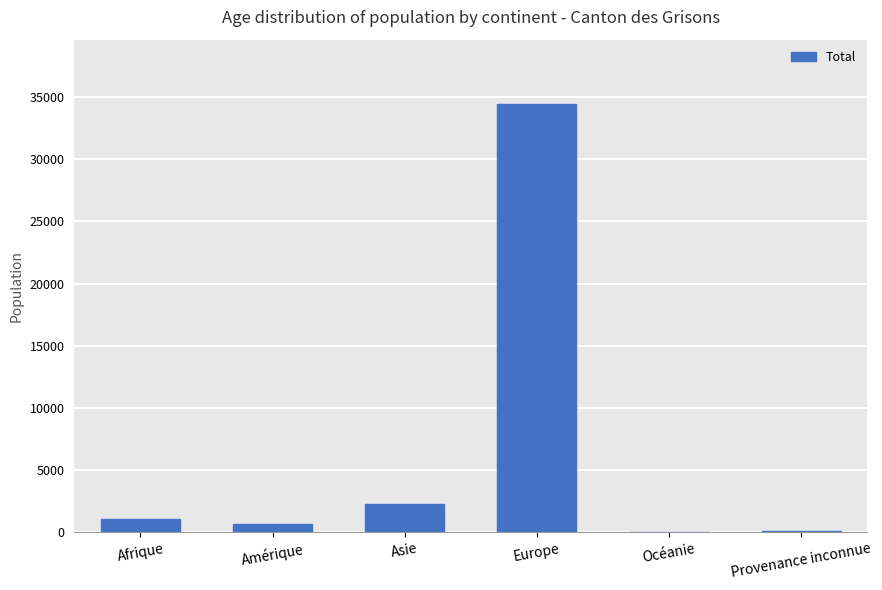

Which has a higher value, Asie or Océanie?

Asie